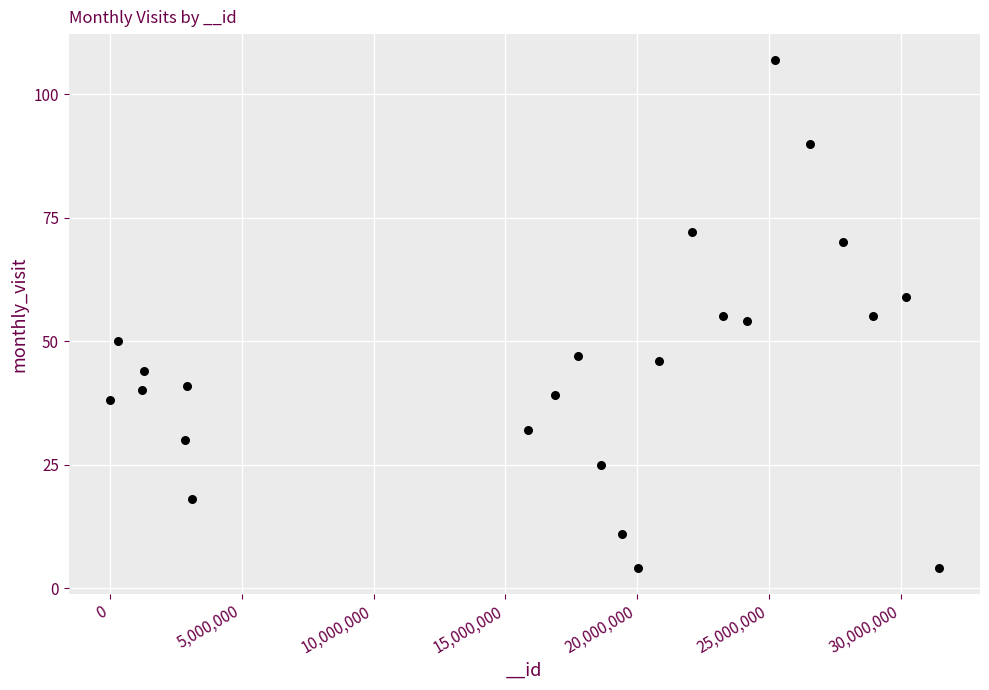

What is the range of Y values (max minus min)?

103